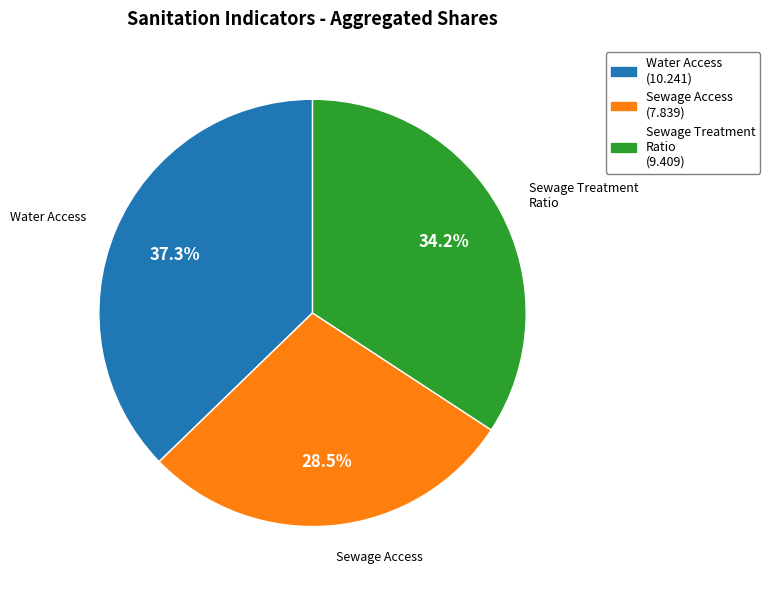

Does any single category account for the majority?

No